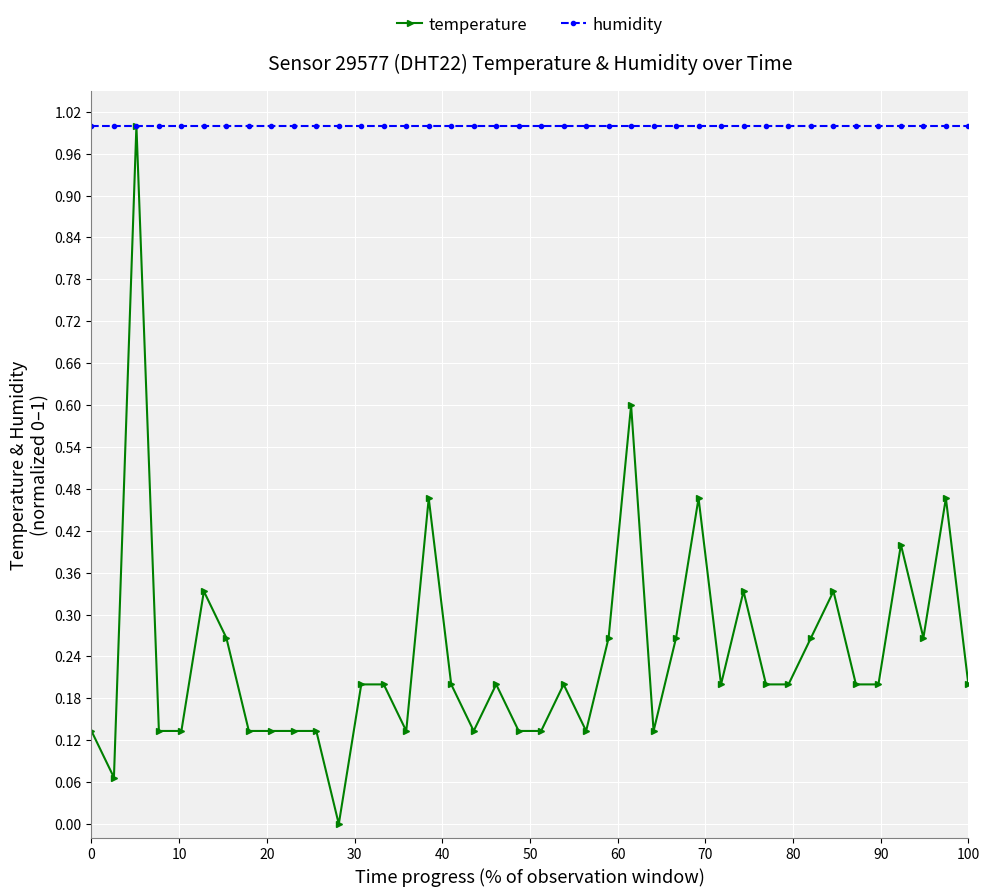

Rank the series by their average value, from highest to lowest.

humidity, temperature